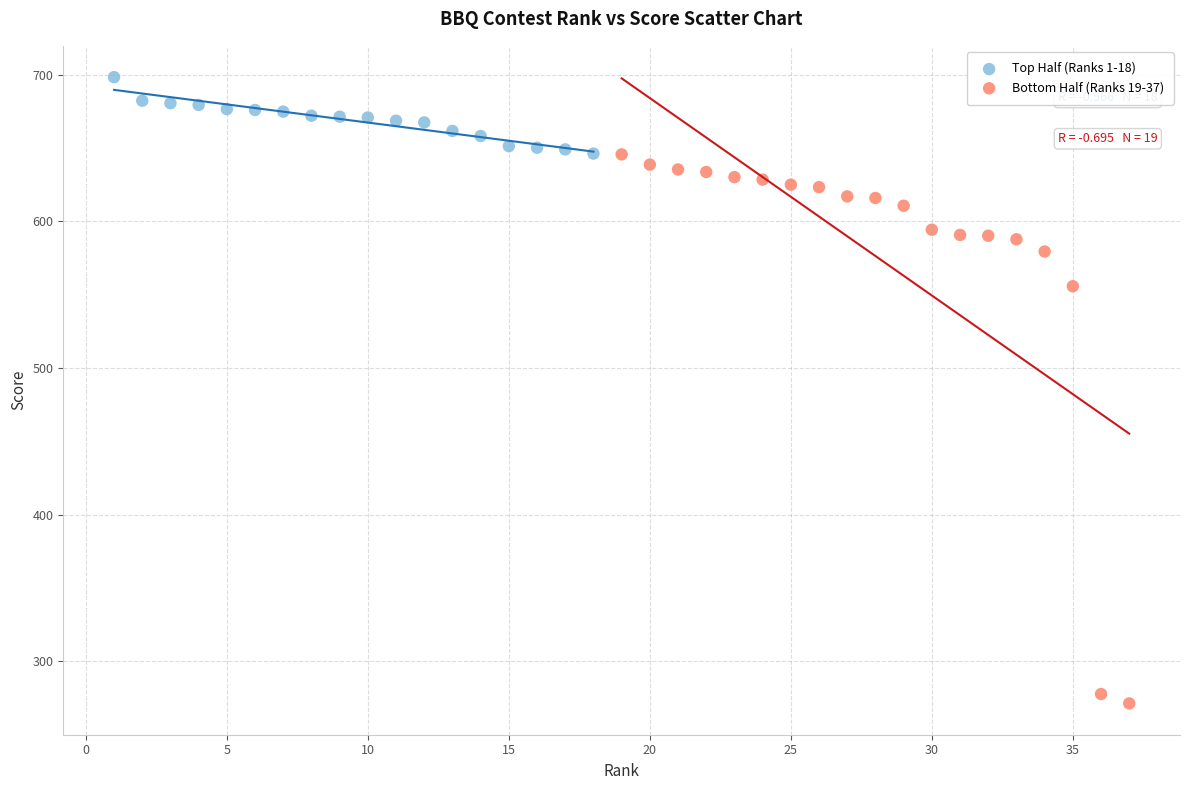

Which series reaches the minimum Y coordinate?

Bottom Half (Ranks 19-37)